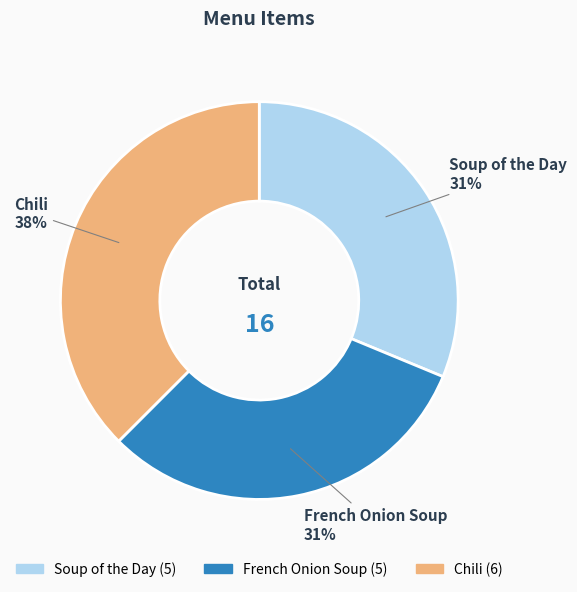

True or false: Soup of the Day accounts for 31% of the total.

True